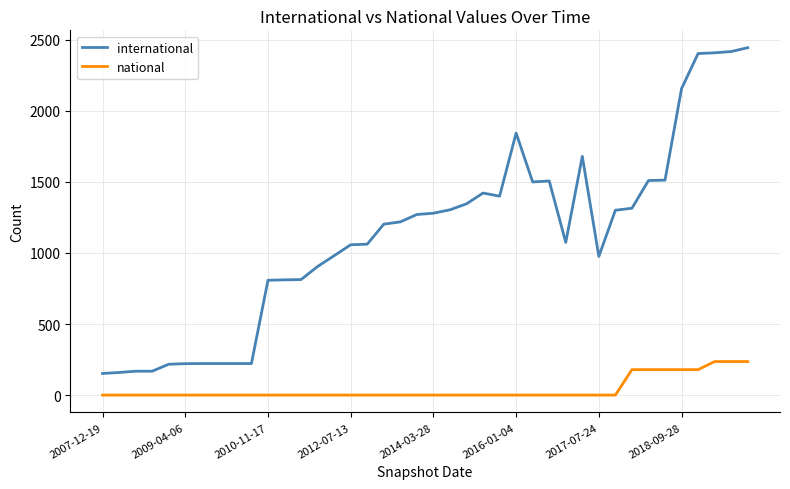

Rank the series by their average value, from lowest to highest.

national, international